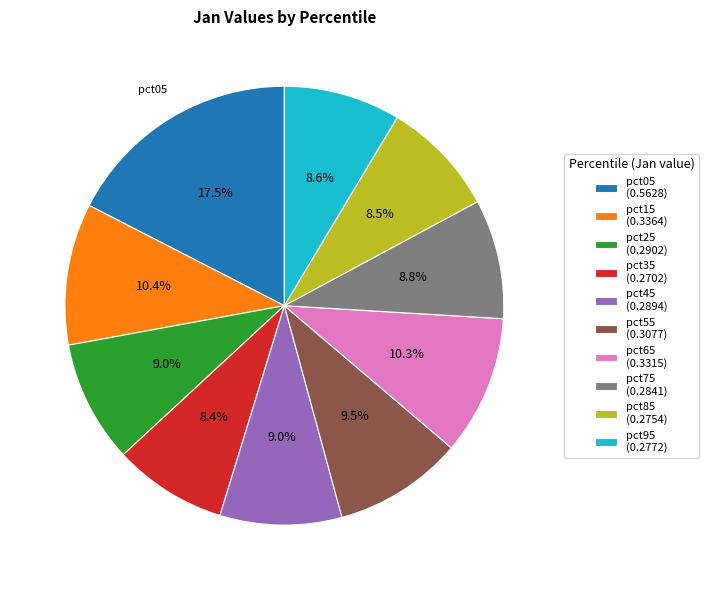

How many slices are in this pie chart?

10